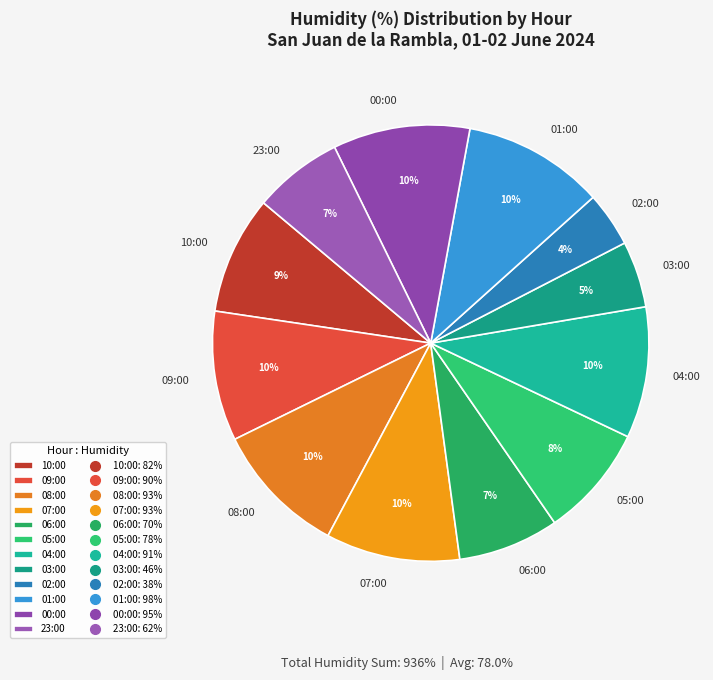

To the nearest percent, what is the average slice percentage?

8%